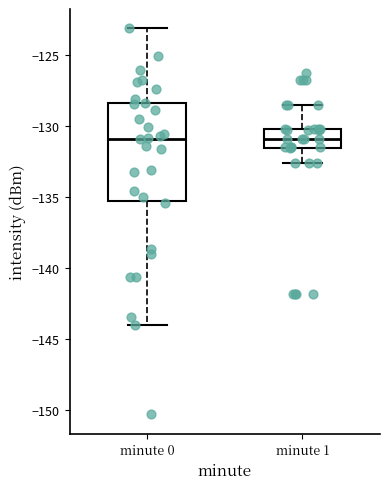

Reading left to right, read every box against the y-axis: the position of its median line, the range the box covers, and the ends of its whiskers. The values are not printed on the chart, so give them approximately, as read against the axis.

minute 0: median -131.0, box -135.5 to -128.5, whiskers -144.0 to -123.0
minute 1: median -131.0, box -131.5 to -130.0, whiskers -132.5 to -128.5